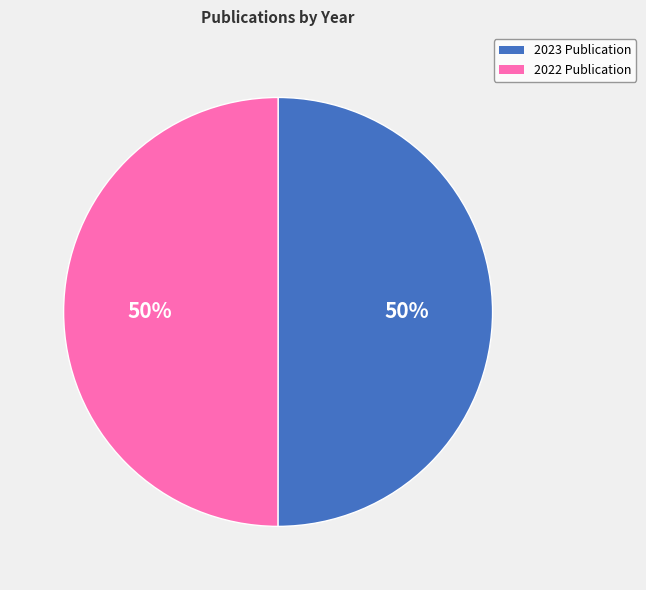

To the nearest percent, what is the average slice percentage?

50%